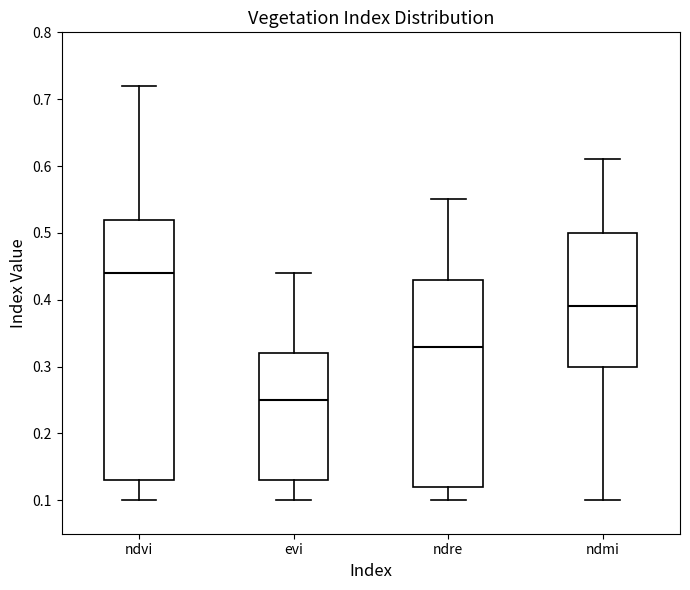

Where is the upper edge of the box for ndvi on the y-axis? The values are not printed on the chart, so give them approximately, as read against the axis.

0.52